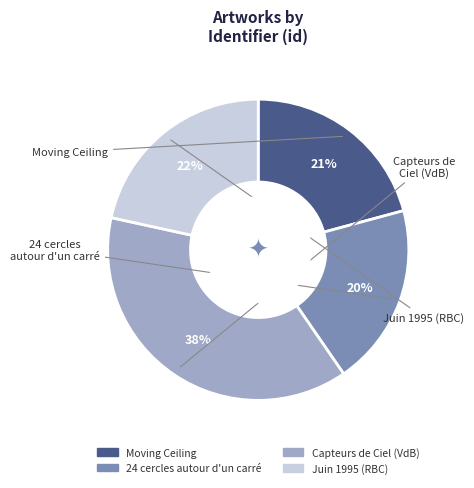

Is there a majority slice in this chart?

No